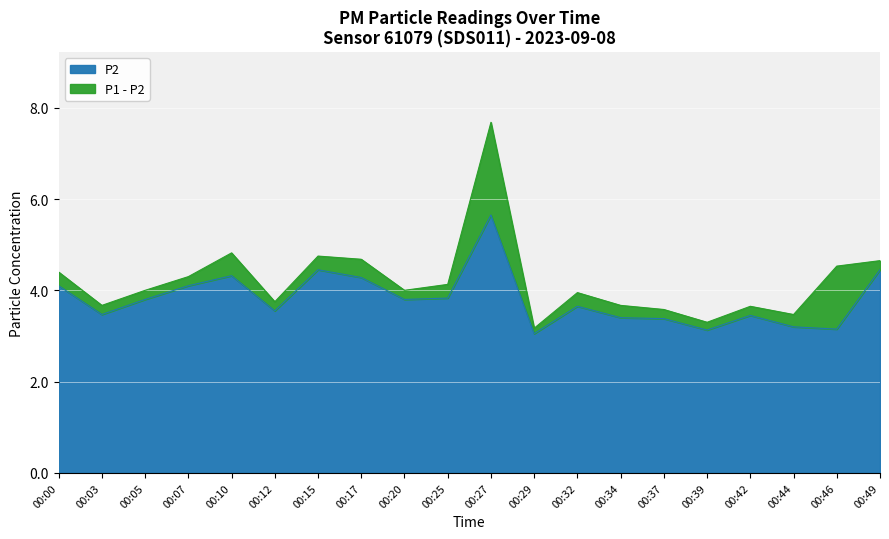

What is the sum of the P2 values at 00:25 and 00:32?

7.5